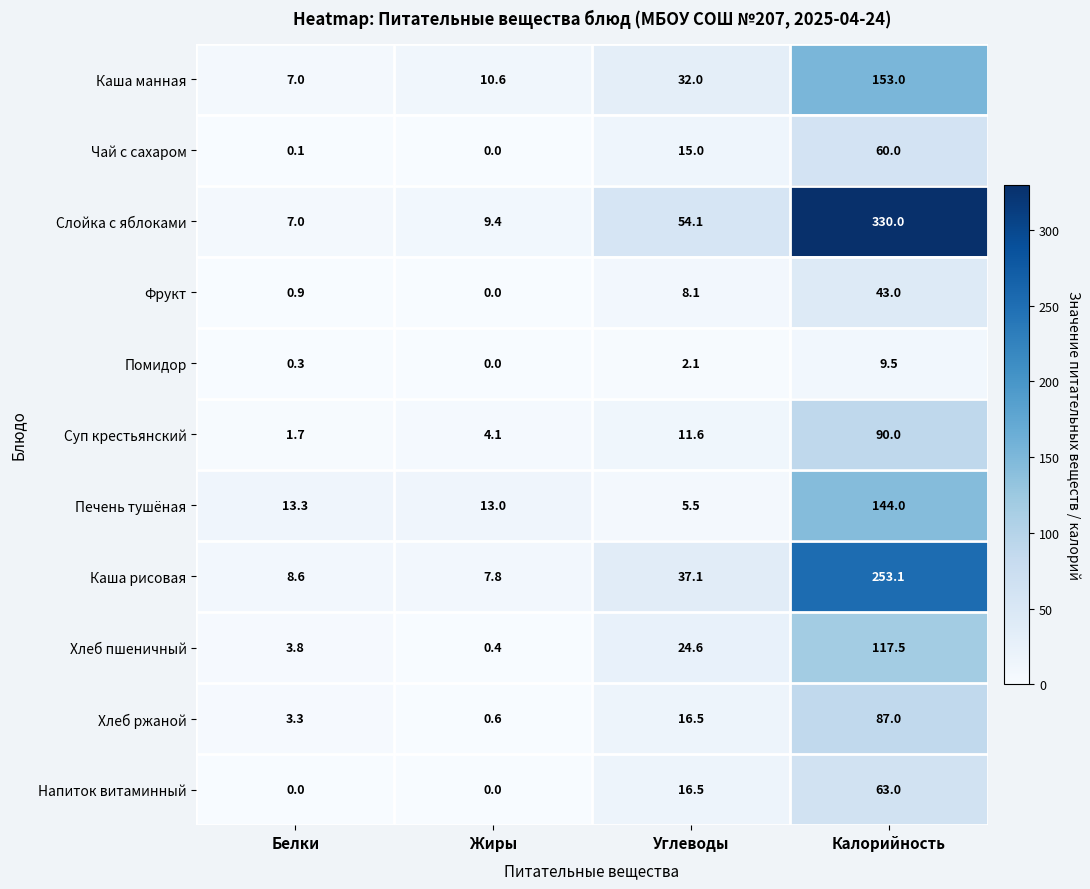

What is the maximum value shown in the chart?

330.0